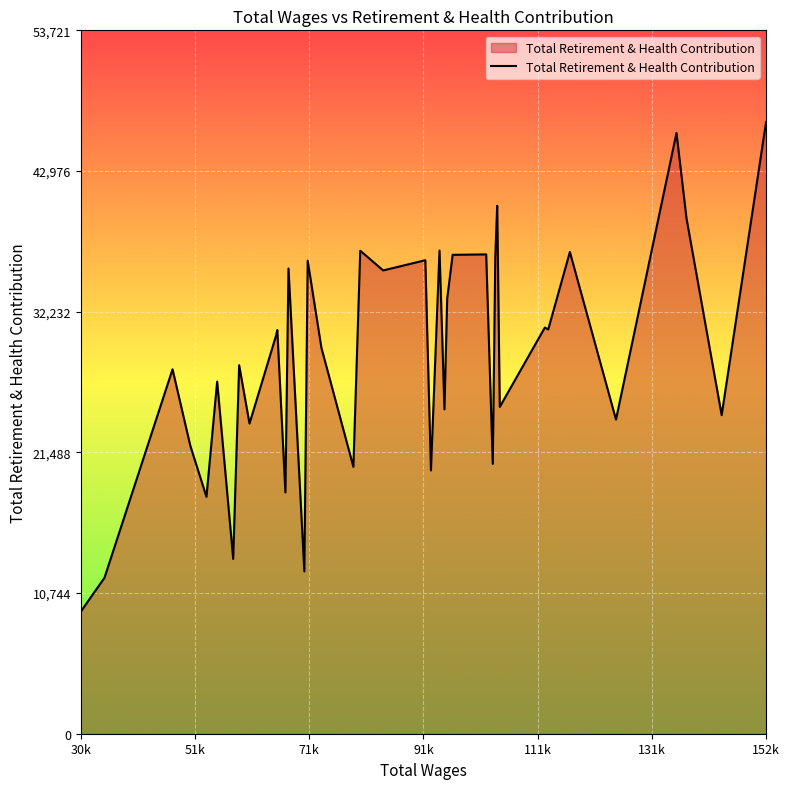

What is the difference between the maximum and minimum values?

37391